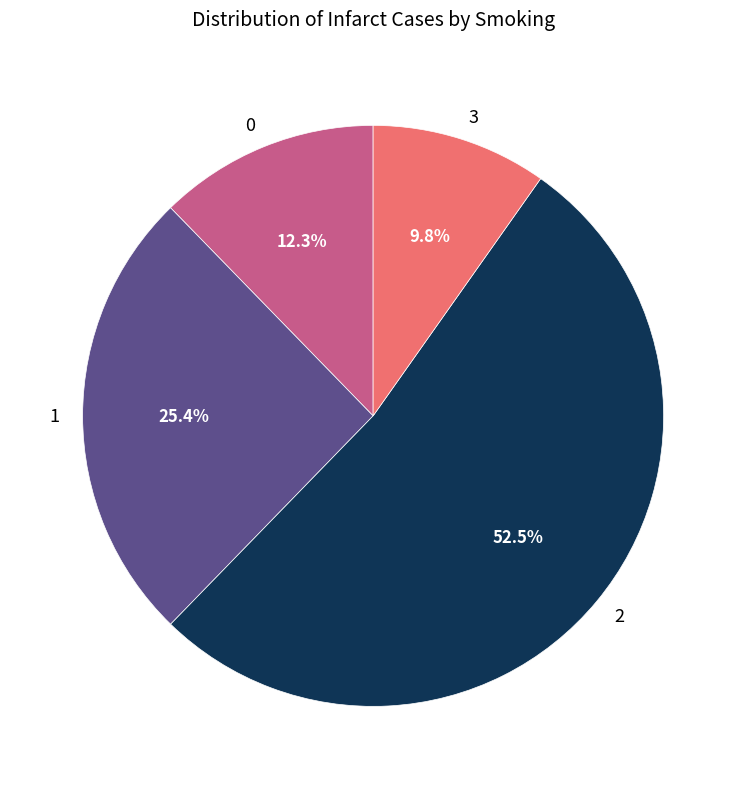

Which category has the smallest portion of the pie?

3